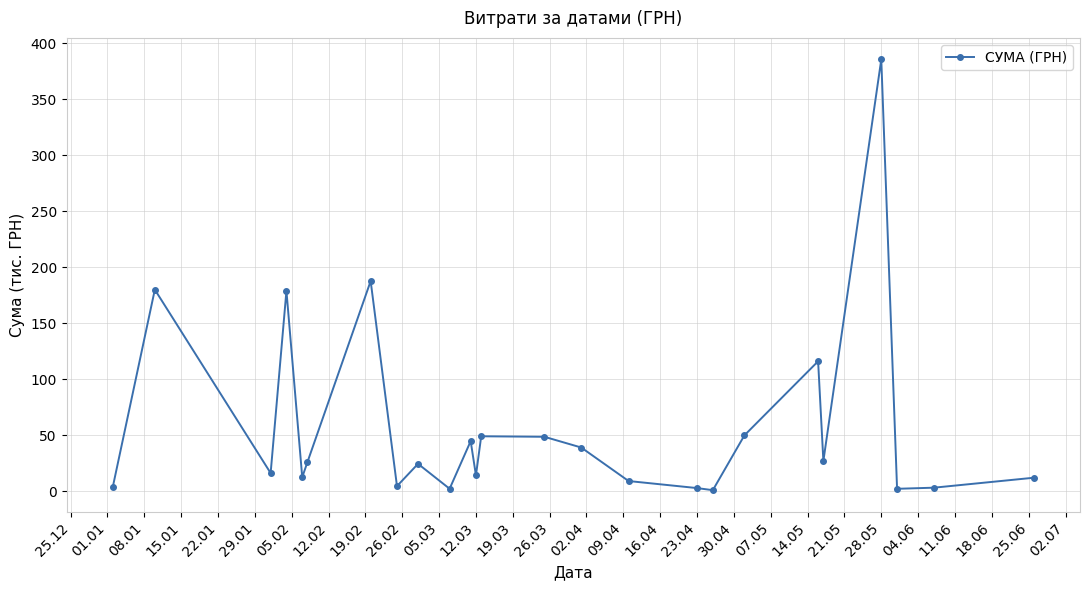

How many interior local peaks (higher than both neighbors) does the data have?

8